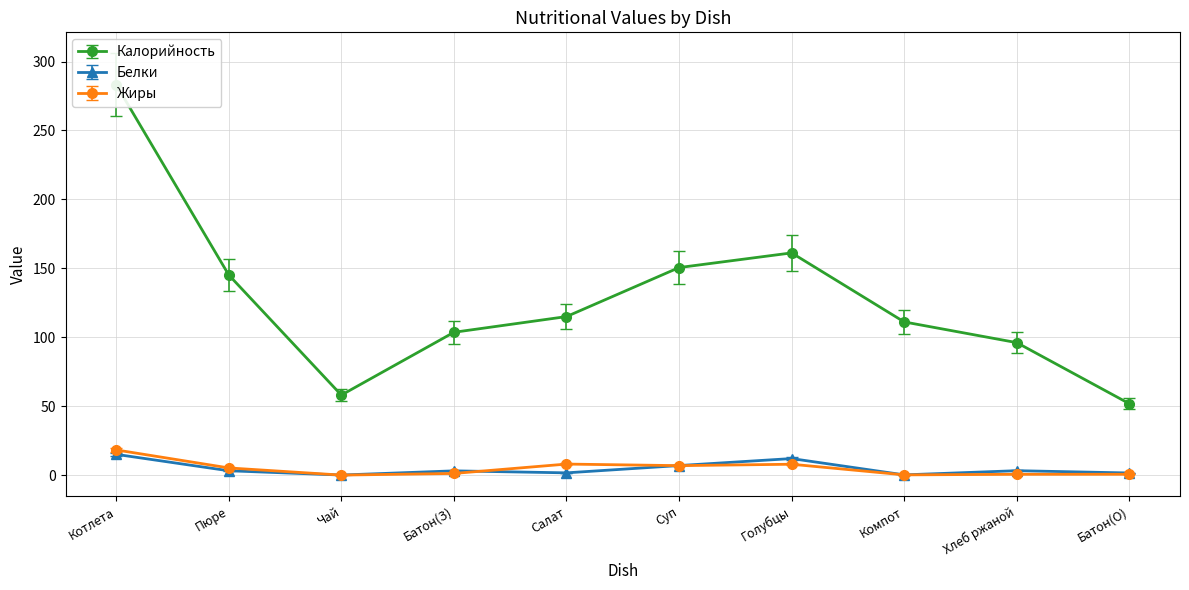

Is the value of Белки at Котлета greater than the value of Жиры at Пюре?

Yes